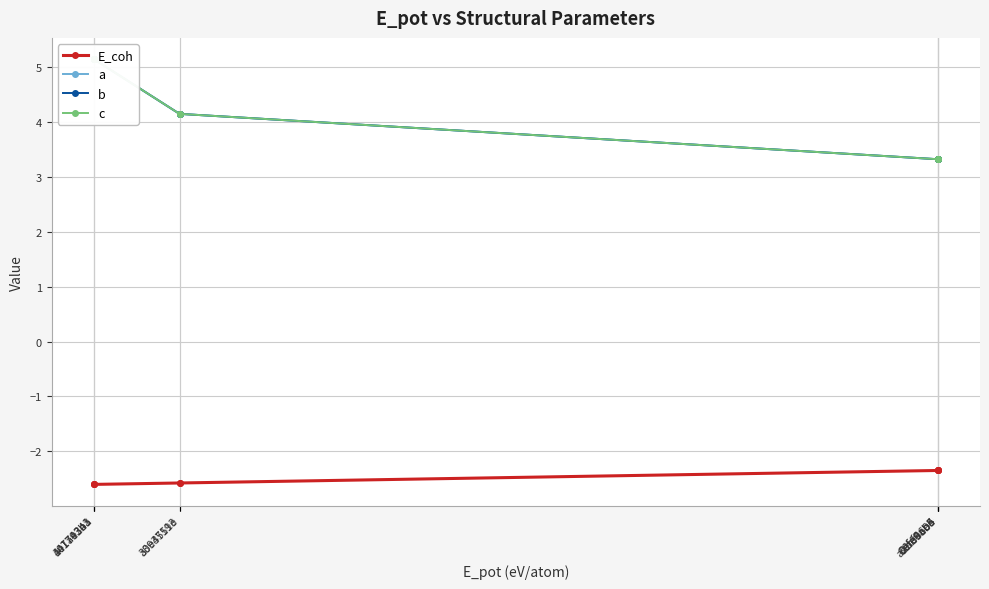

True or false: E_coh and b cross at least once.

False